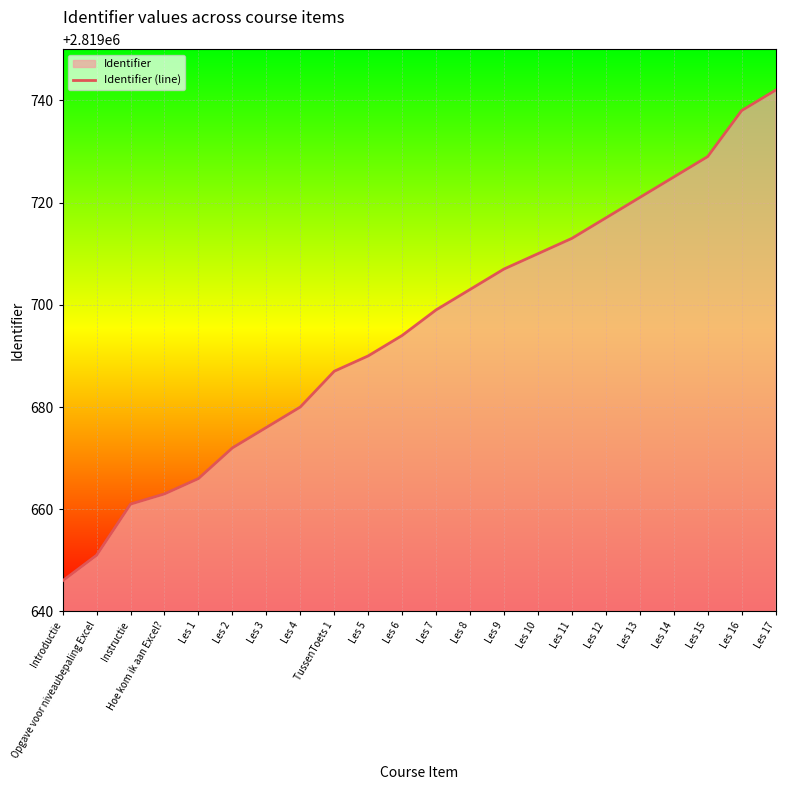

What value does the data have at Les 17, to the nearest 5?

2819740